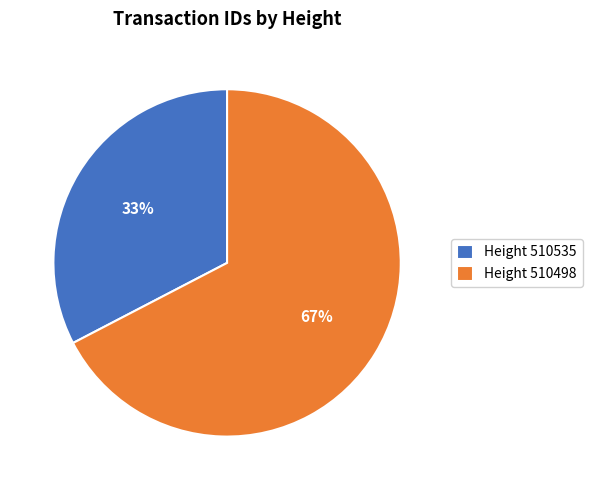

Rank the categories by value from lowest to highest.

Height 510535, Height 510498